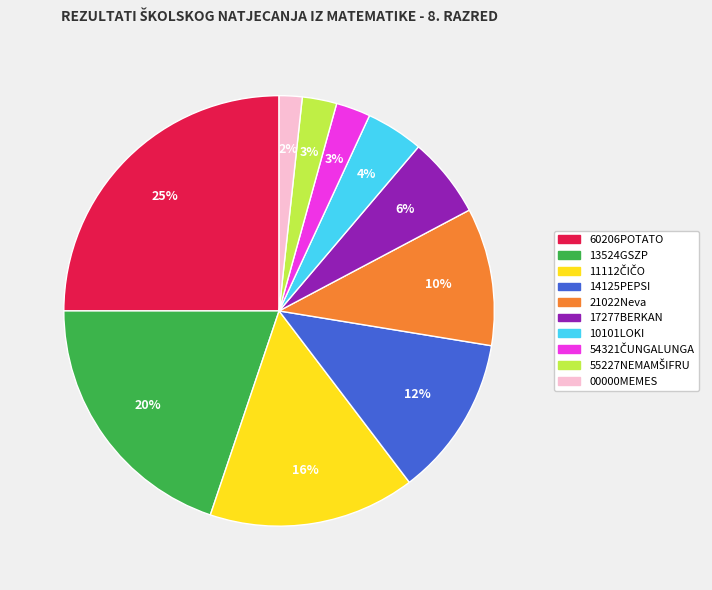

What percentage is the 14125PEPSI slice, to the nearest percent?

12%